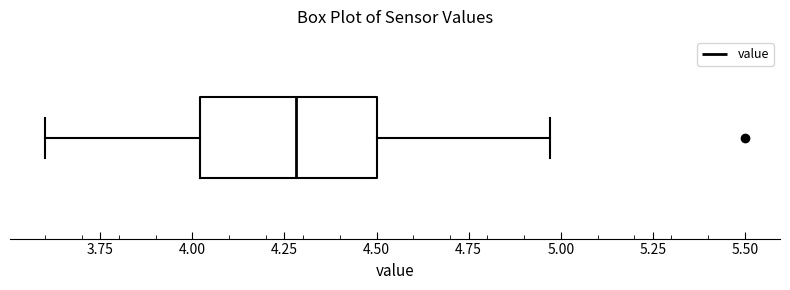

Where does the median line of the box sit on the x-axis? The values are not printed on the chart, so give them approximately, as read against the axis.

4.30